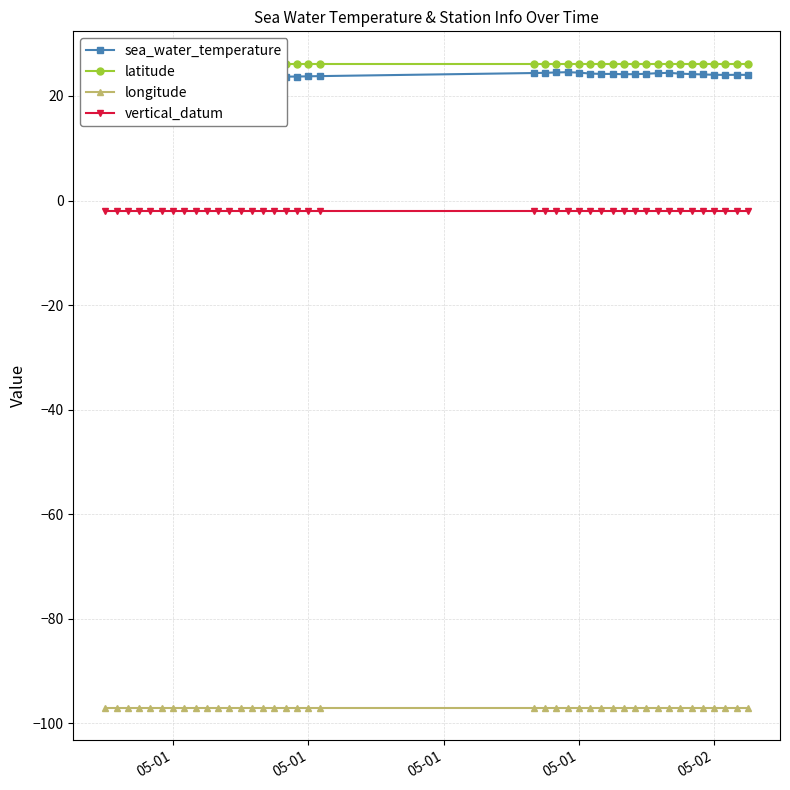

At how many categories does at least one series exceed 0?

40